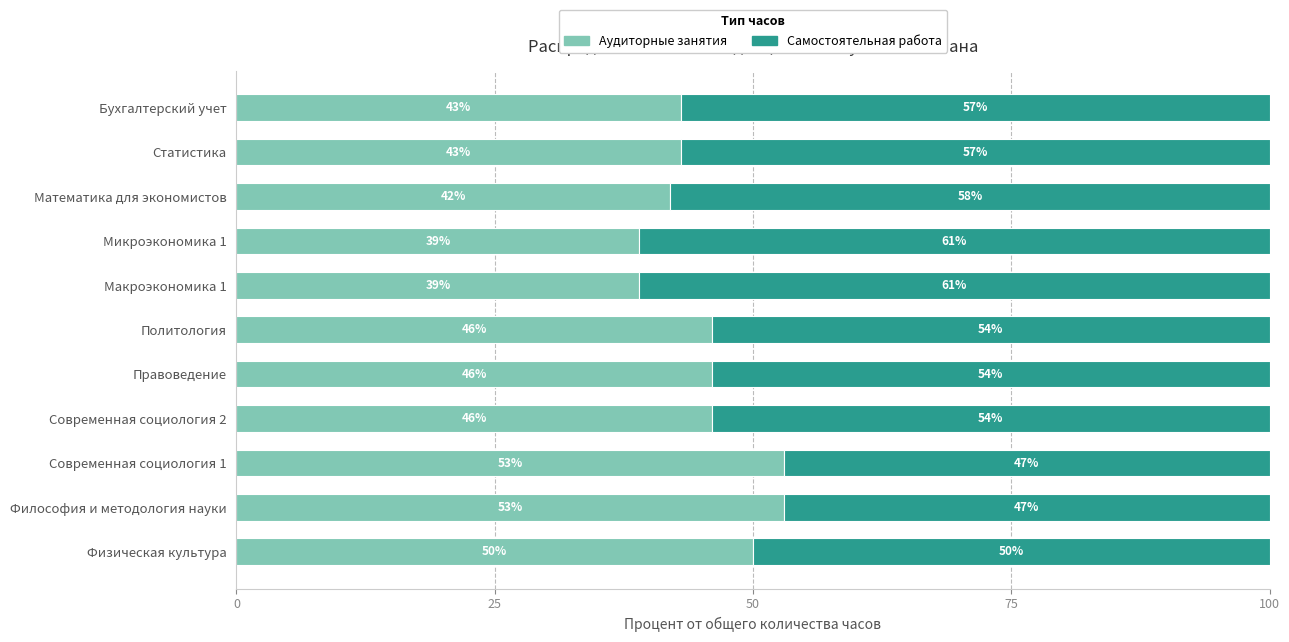

What is the difference between the maximum and minimum values in the Аудиторные занятия series?

14